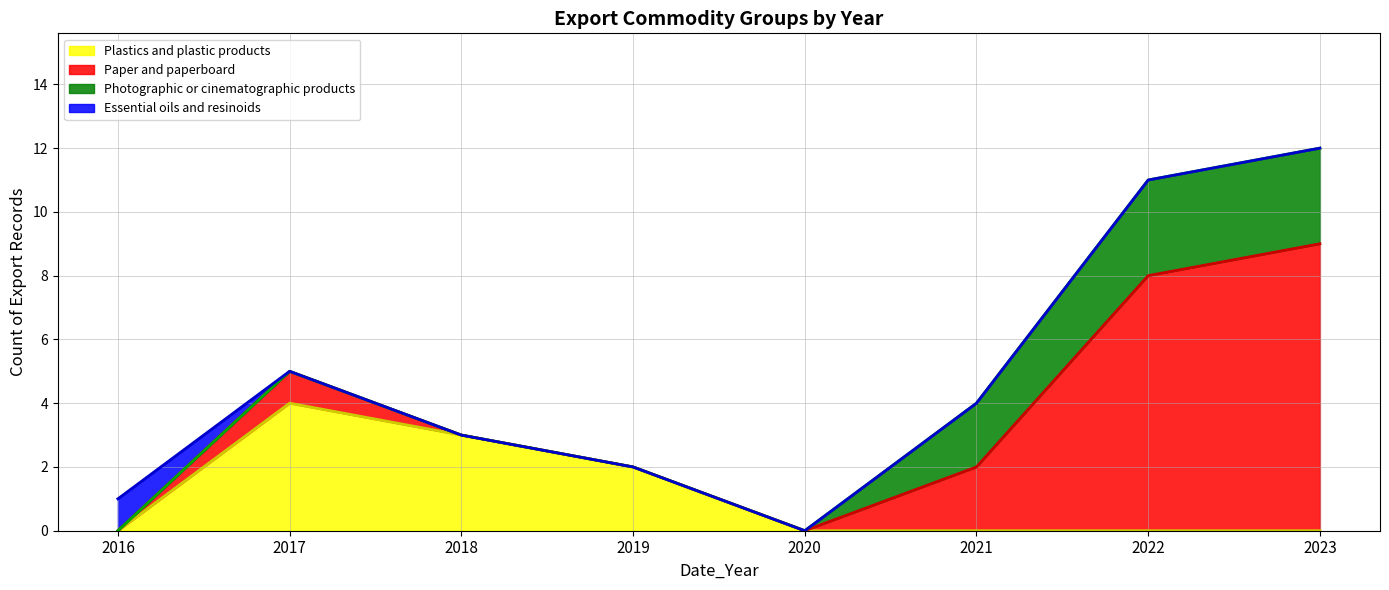

Does the chart display data point markers on the line(s)?

No